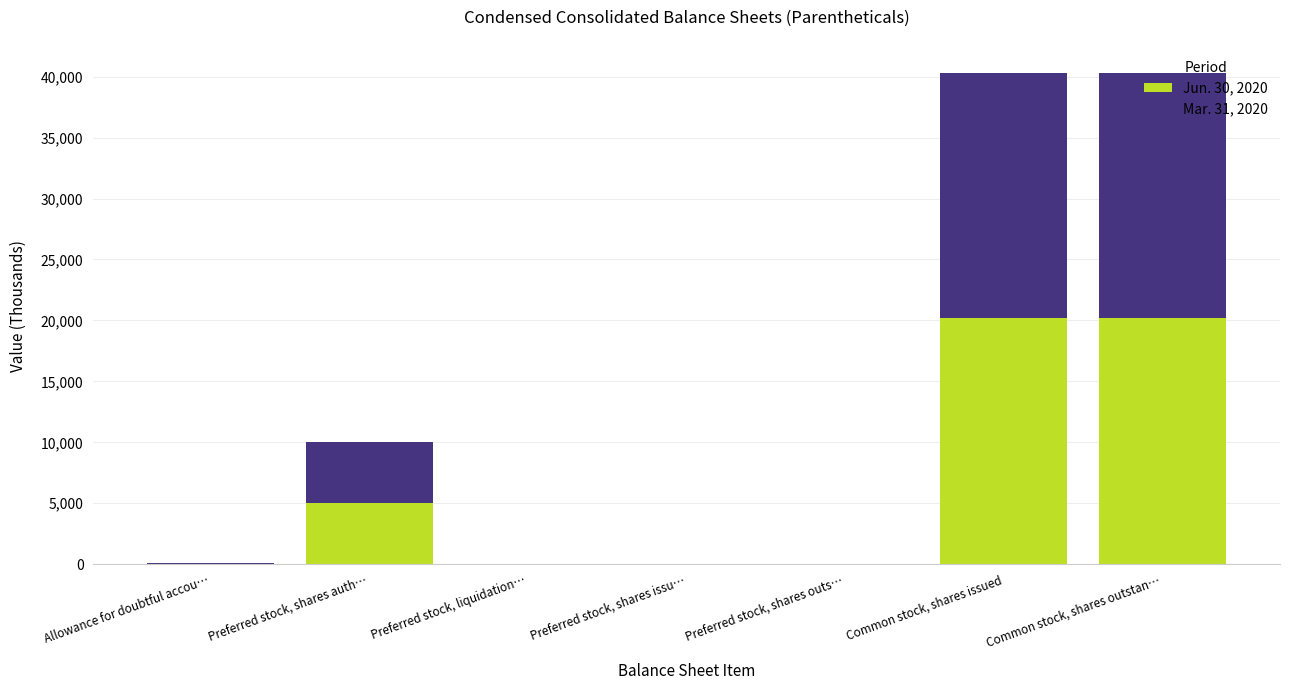

How many series are shown in this chart?

2